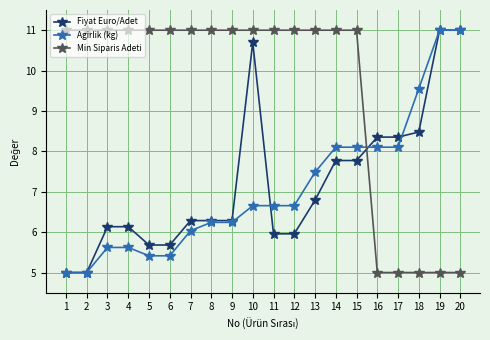

At which category is the sum across all series the highest?

10